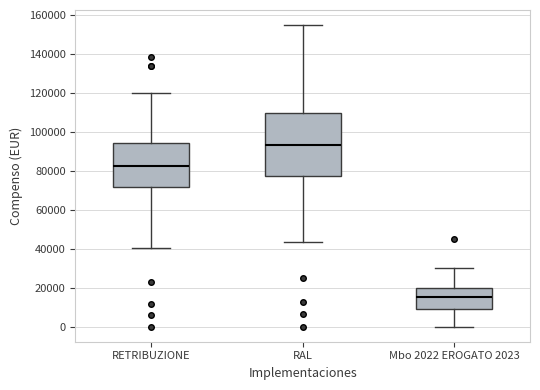

Where does the median line of the box for RAL sit on the y-axis? The values are not printed on the chart, so give them approximately, as read against the axis.

94000